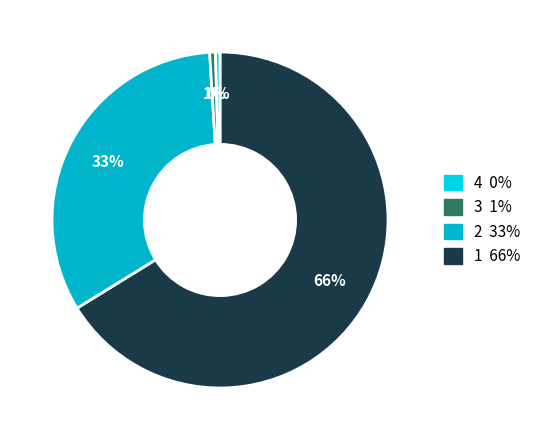

Is there a majority slice in this chart?

Yes